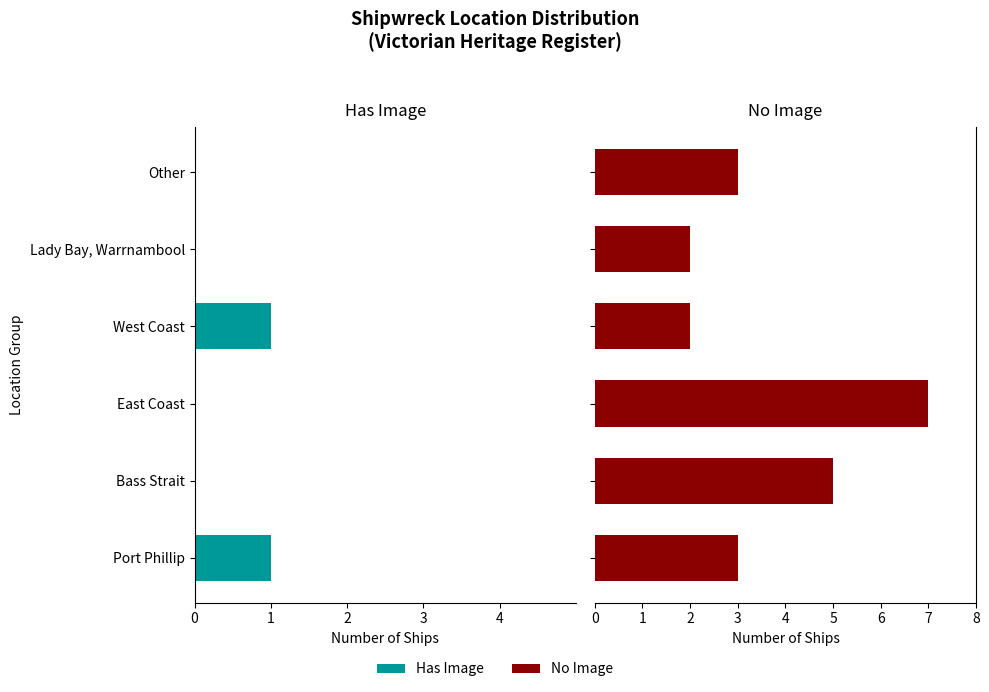

How many groups of bars are there?

6